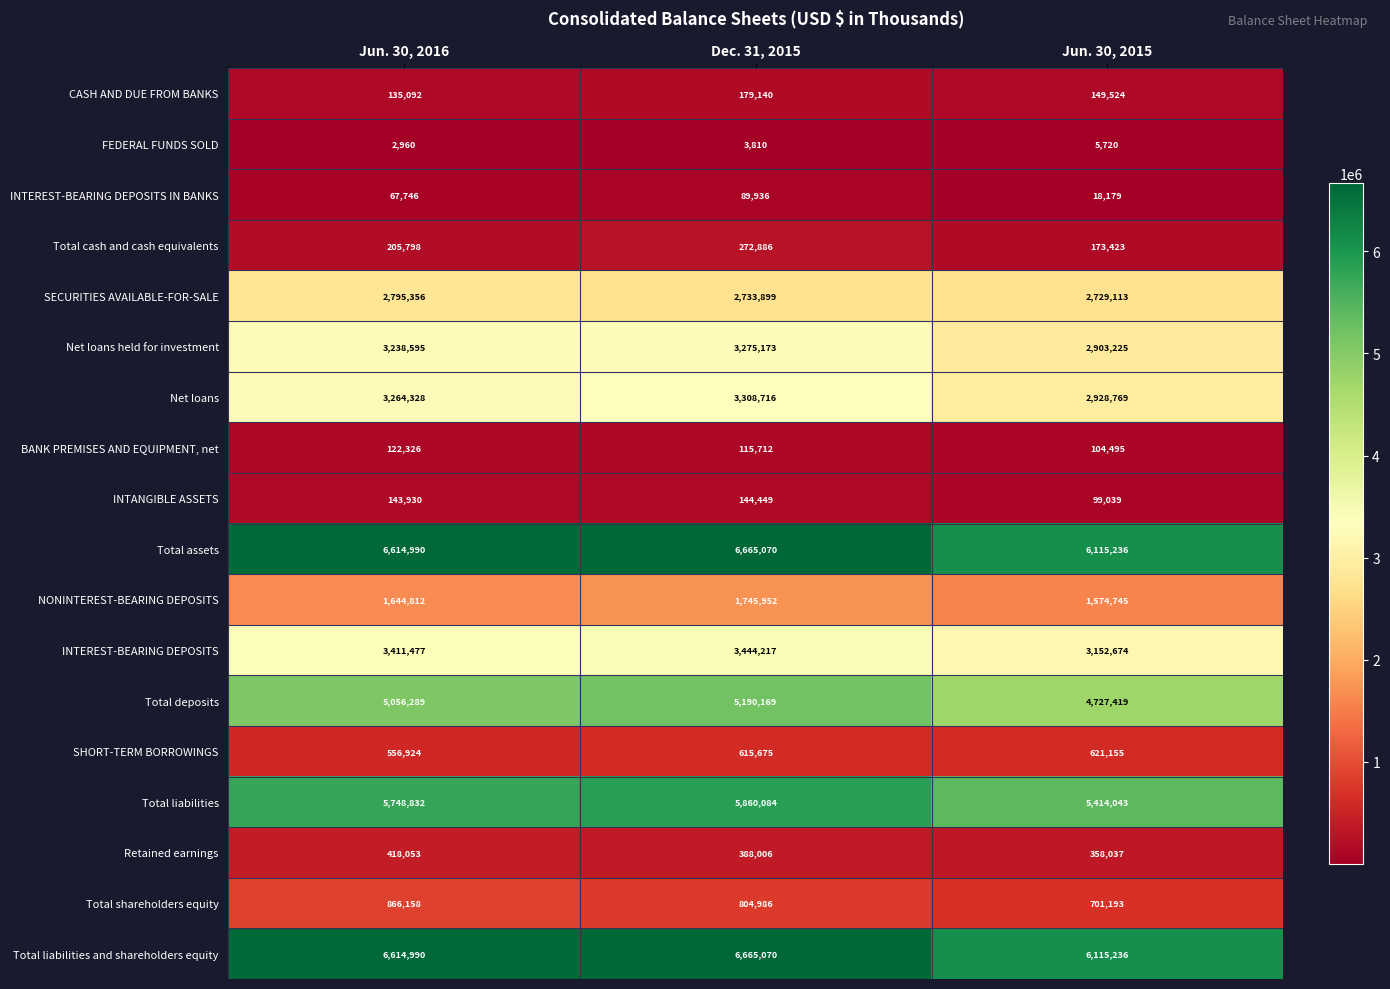

The Total assets series shows 6115236 at Jun. 30, 2015. True or false?

True